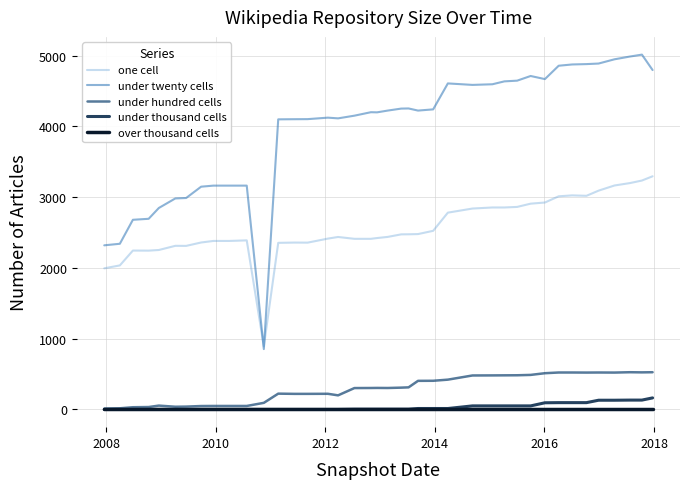

What is the greatest value displayed?

5016